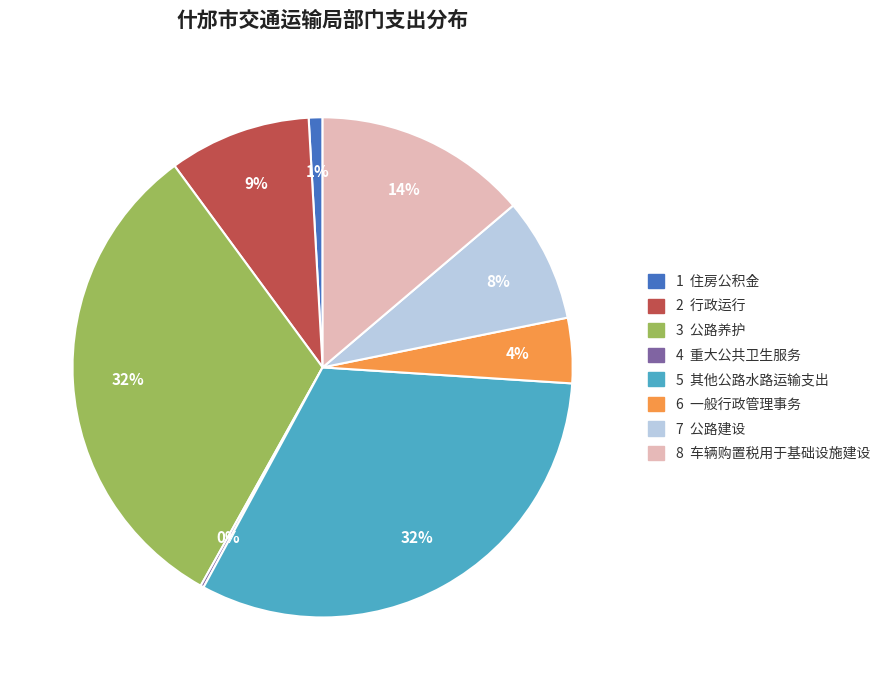

To the nearest percent, what is the difference between the largest and smallest slice percentages?

32%